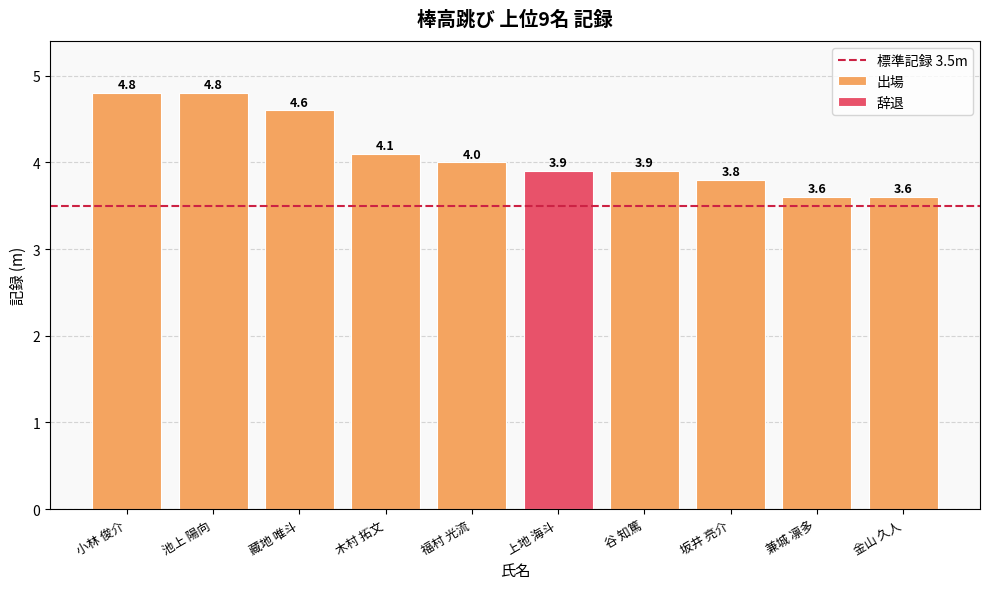

Reading left to right, what are all the values shown in this chart?

4.8	4.8	4.6	4.1	4.0	3.9	3.9	3.8	3.6	3.6